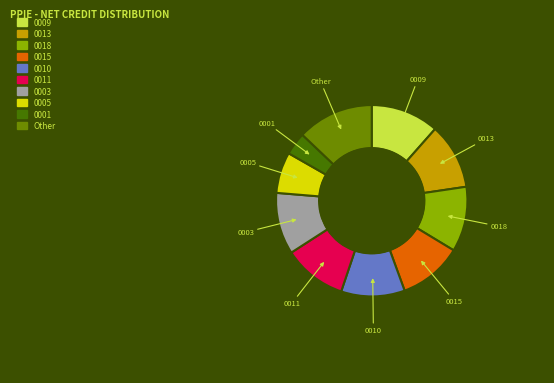

Does any single category account for the majority?

No